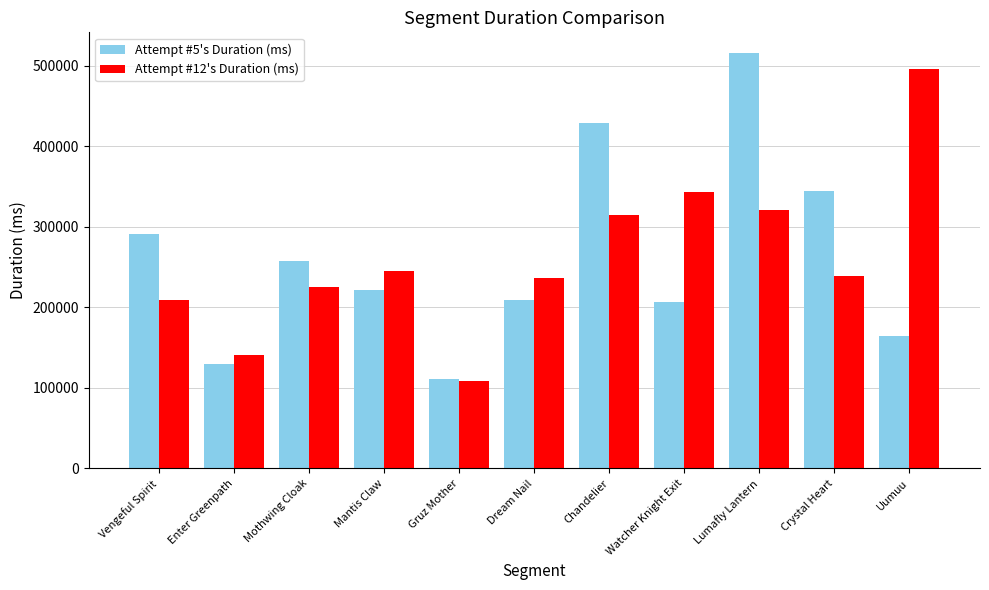

At how many categories does at least one series exceed 158995?

9